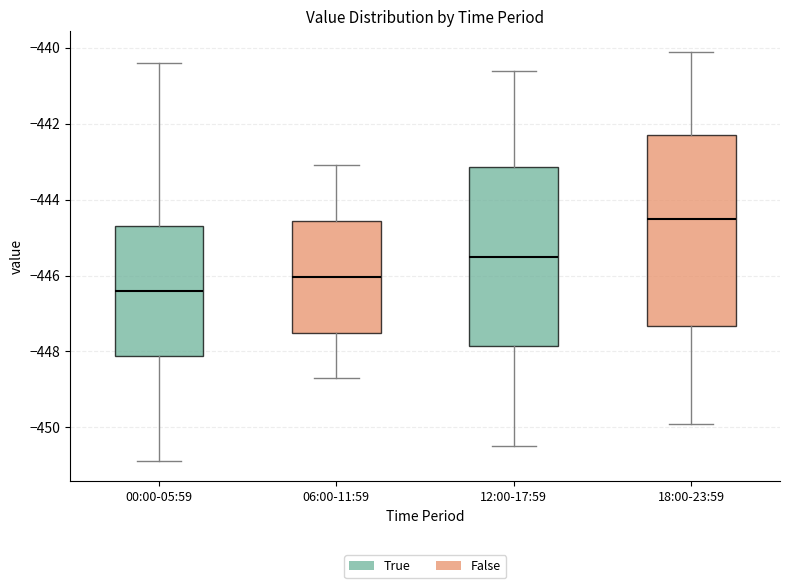

Where is the upper edge of the box for 18:00-23:59 on the y-axis? The values are not printed on the chart, so give them approximately, as read against the axis.

-442.2